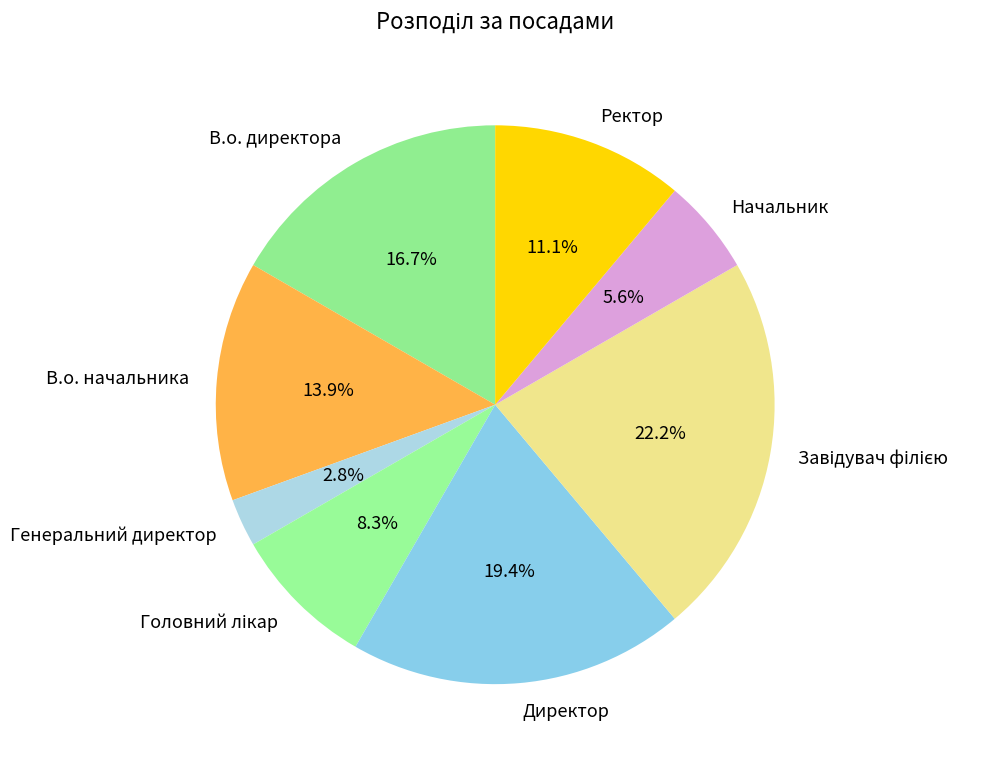

To the nearest percent, what is the difference between the largest and smallest slice percentages?

19%